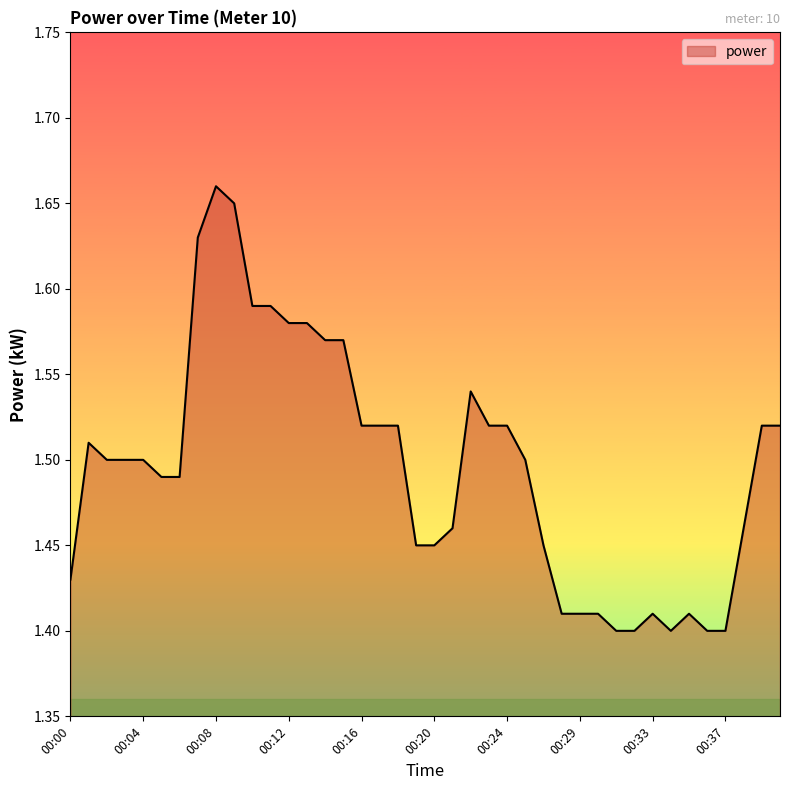

What is the difference between the maximum and minimum values?

0.3